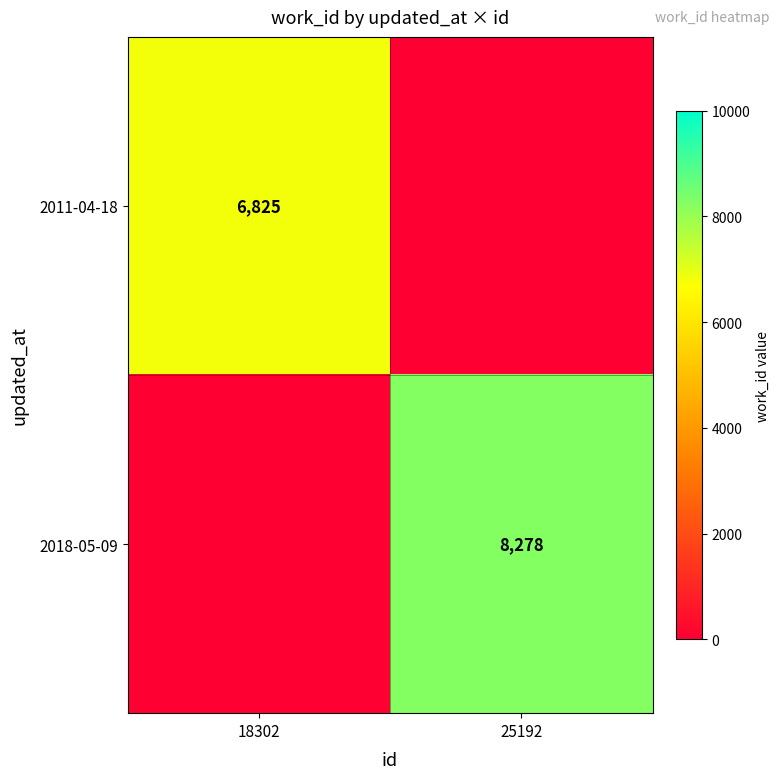

Which label corresponds to the largest value in the chart?

25192